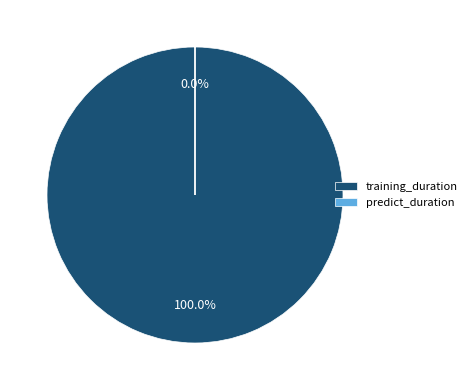

Is it true that predict_duration is 0% of the pie?

True